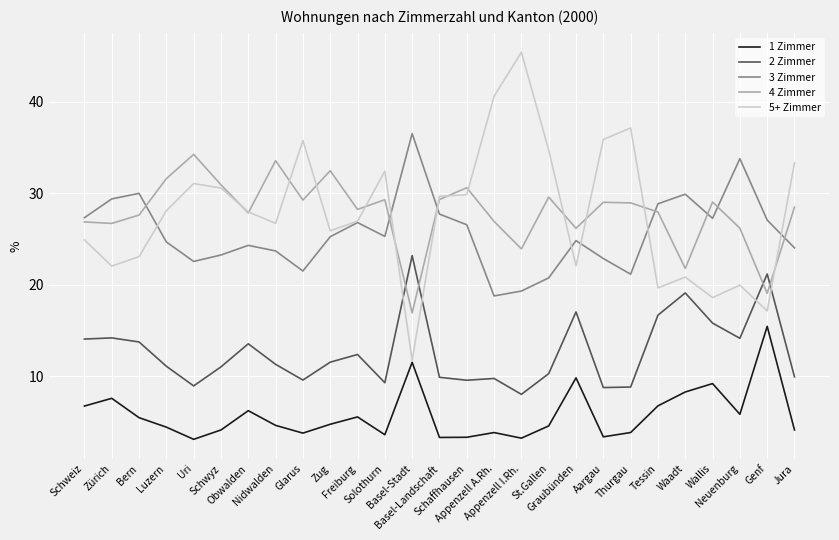

True or false: 2 Zimmer and 1 Zimmer intersect in this chart.

False